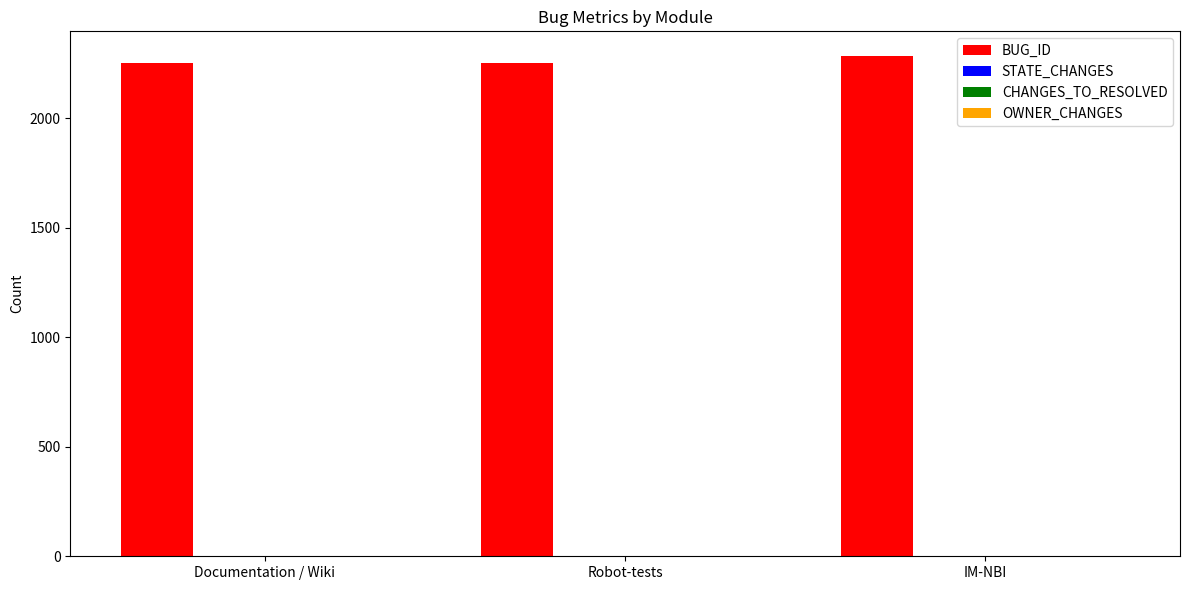

Which series has the largest total across all categories?

BUG_ID